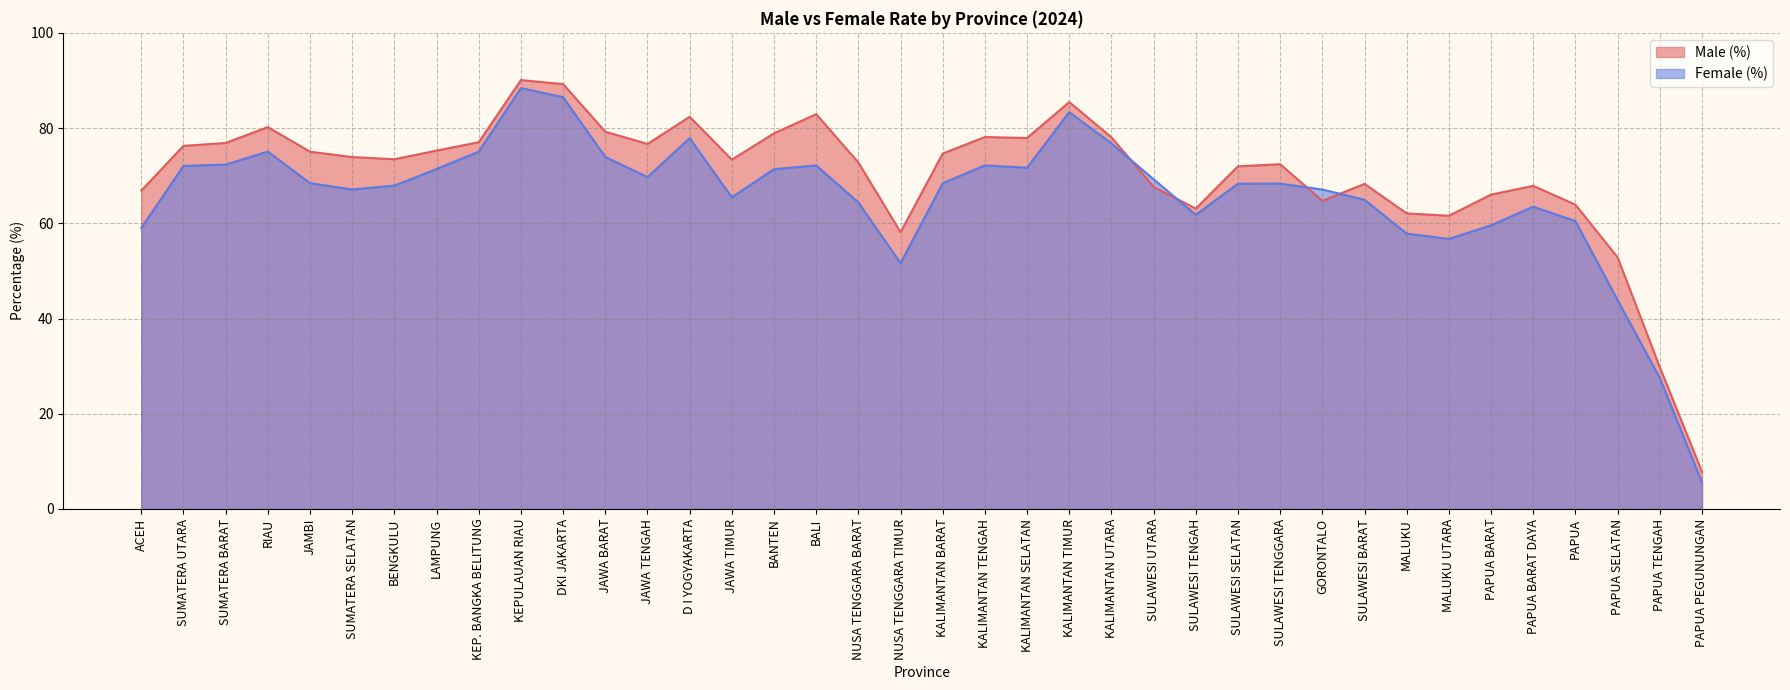

Is the value of Male (%) at KALIMANTAN UTARA greater than the value of Female (%) at SULAWESI UTARA?

Yes